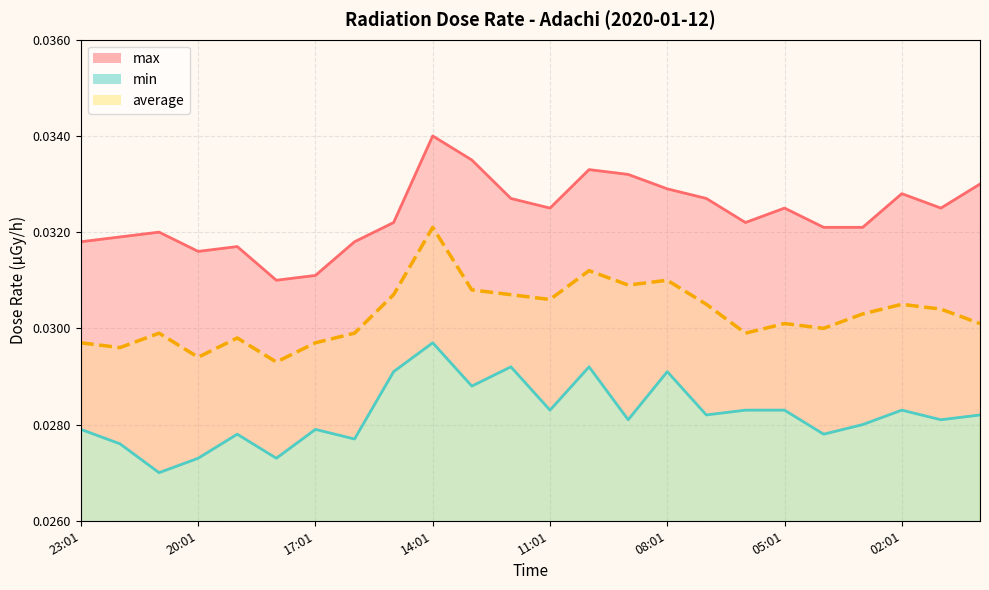

Rank the series at 03:01 from highest to lowest value.

max, average, min